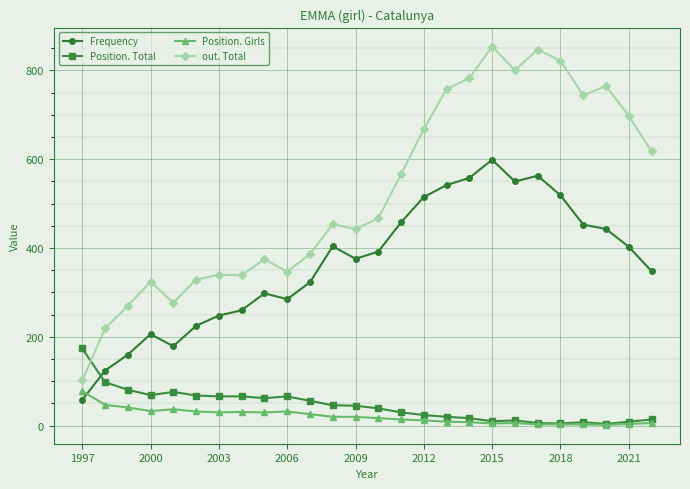

Which series has the largest total across all categories?

out. Total